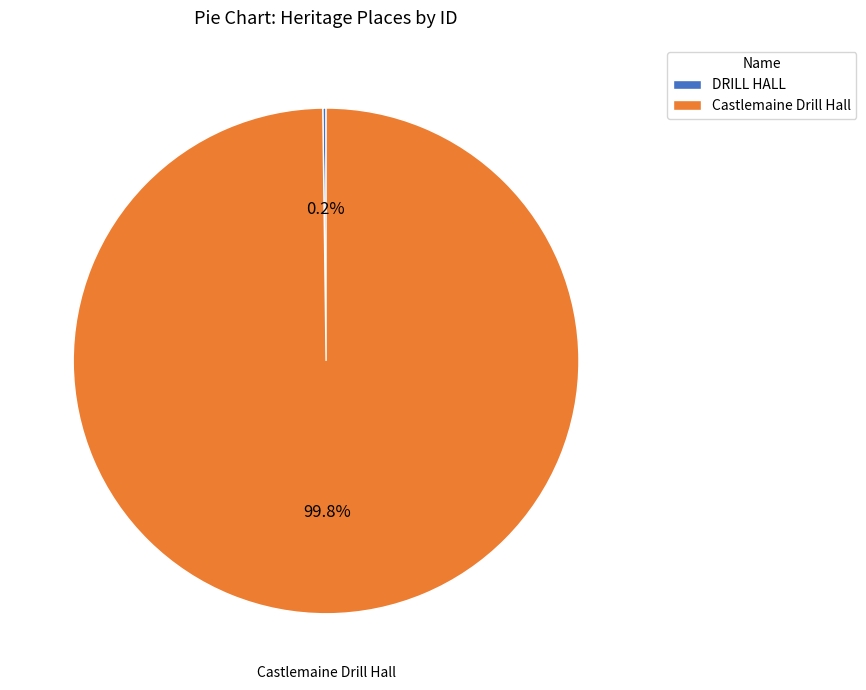

Which slice is the largest?

Castlemaine Drill Hall